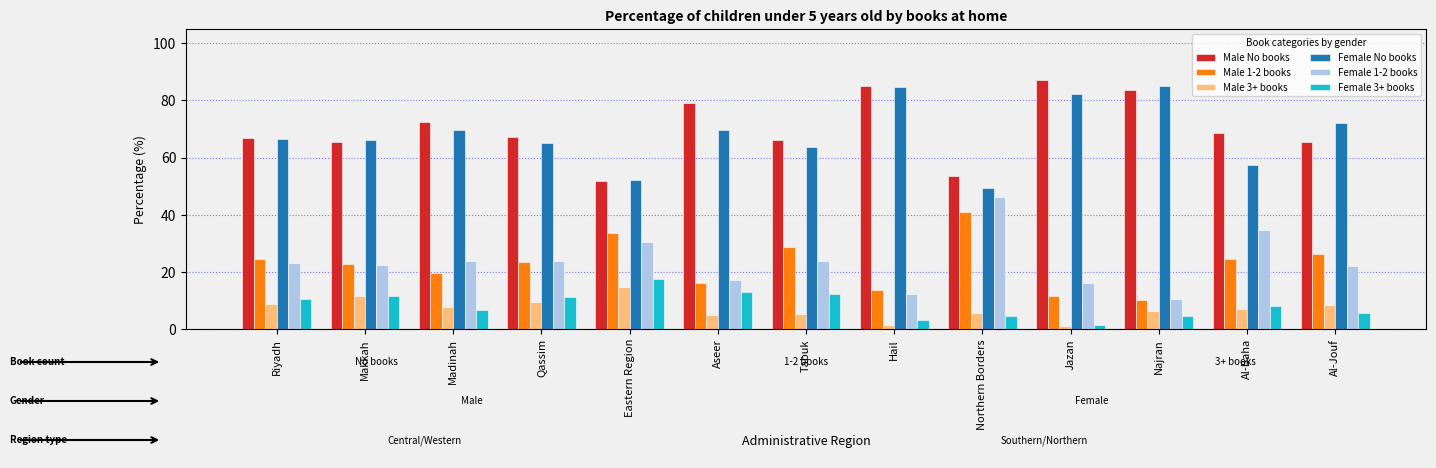

At how many categories does at least one series exceed 29?

13